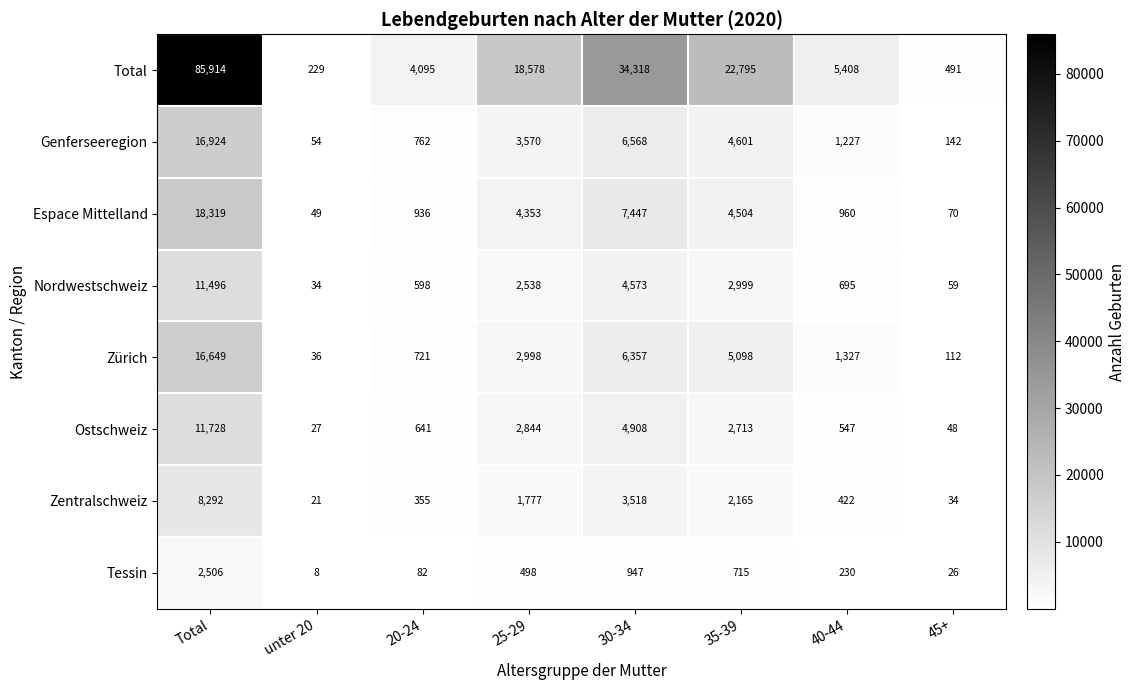

How many data points does each series have?

8